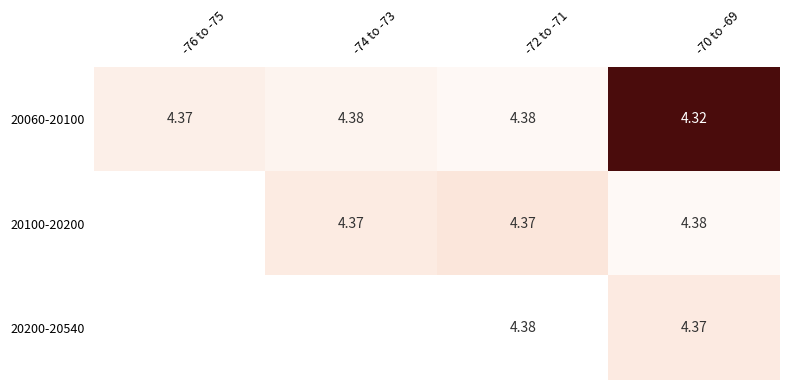

Is the value of 20200-20540 at -72 to -71 greater than the value of 20060-20100 at -72 to -71?

Yes